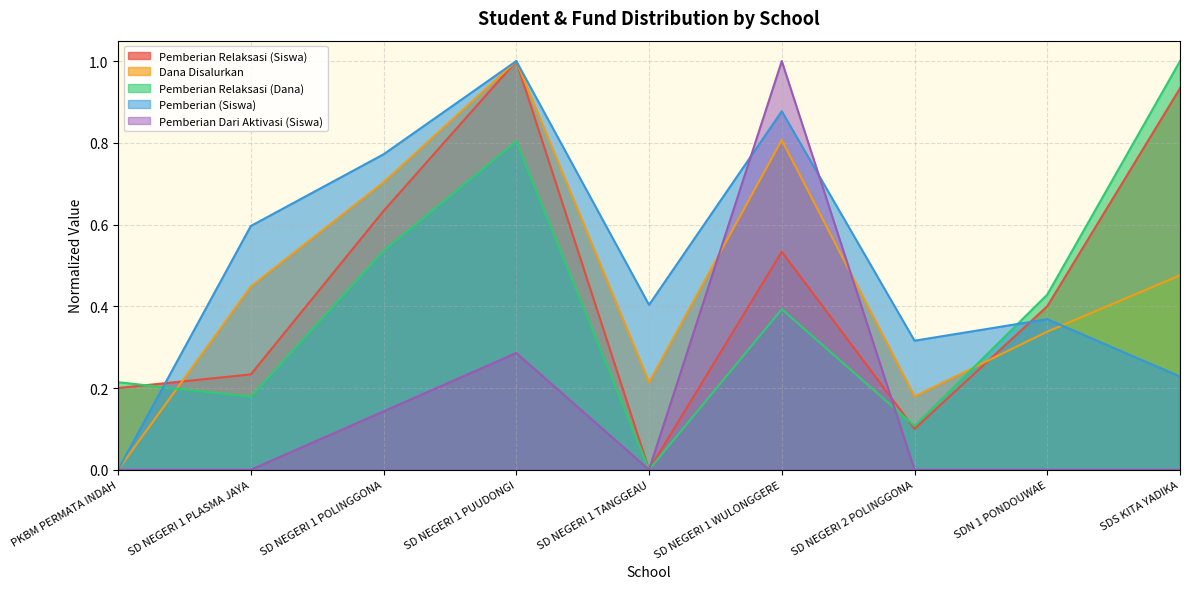

At which category does Pemberian (Siswa) reach its first local peak?

SD NEGERI 1 PUUDONGI